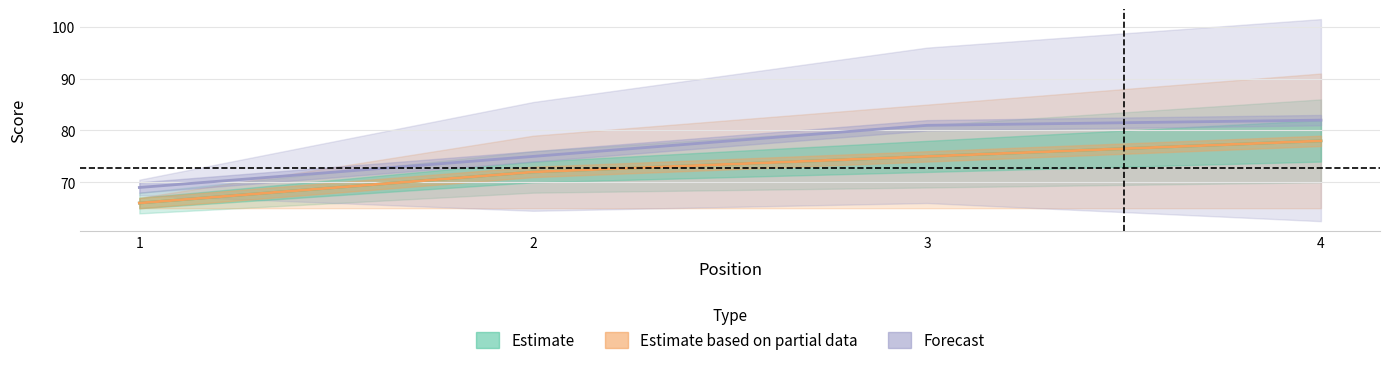

True or false: Forecast and Estimate based on partial data intersect in this chart.

False